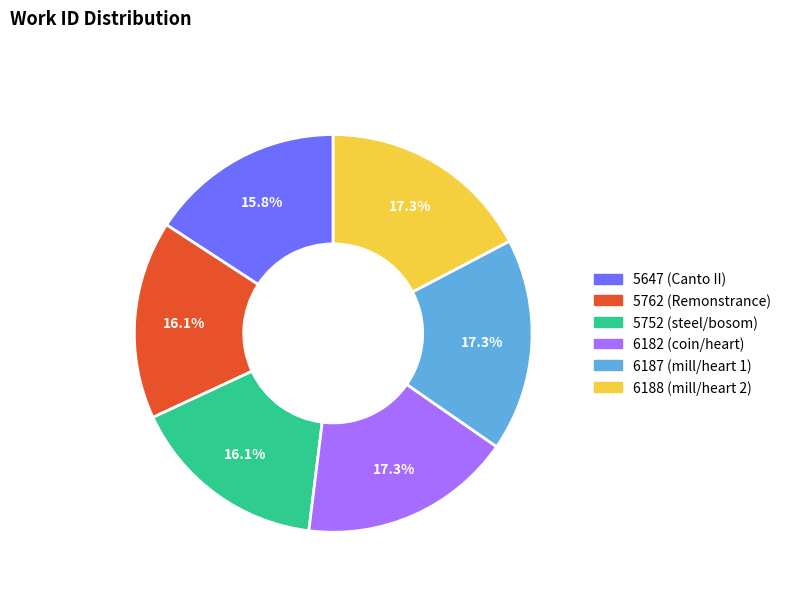

Does 6187 (mill/heart 1) account for over 50% of the chart?

No